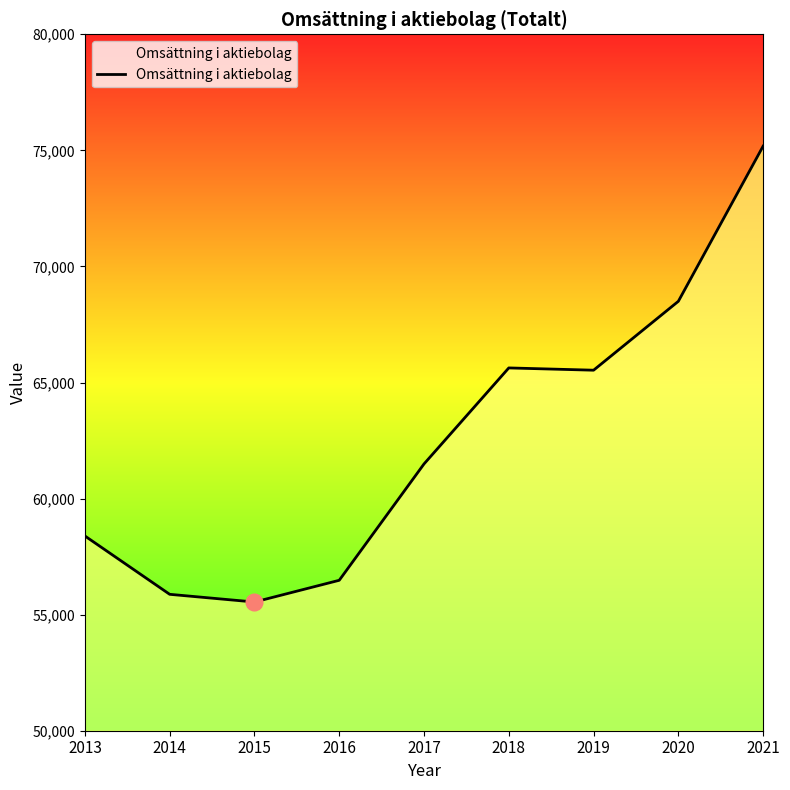

What is the change in value from 2015 to 2021?

+19638